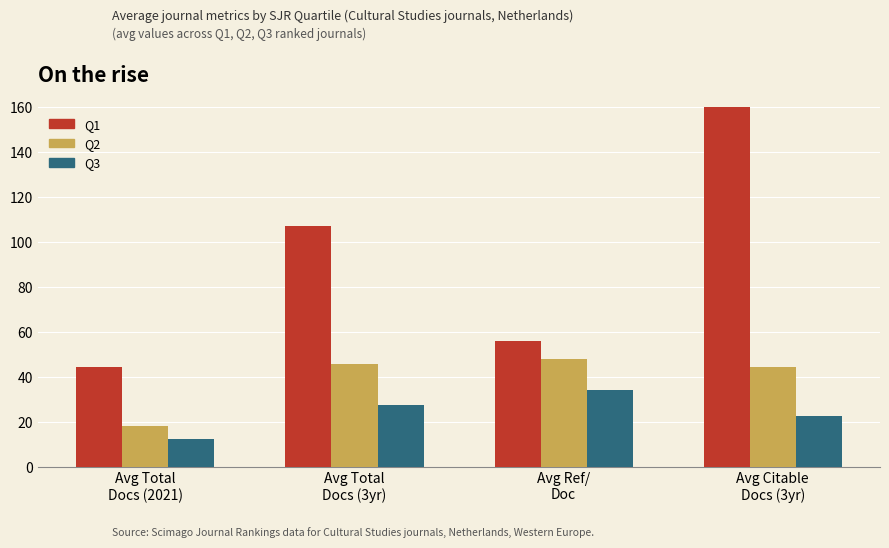

What is the difference between the highest and lowest values at Avg Total
Docs (2021)?

31.9